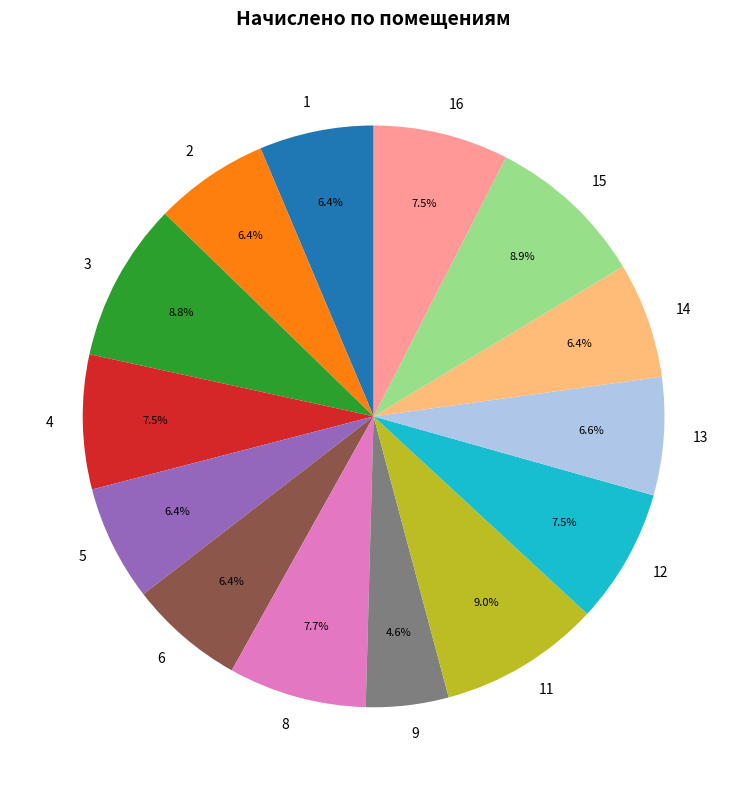

Is it true that 8 is 8% of the pie?

True